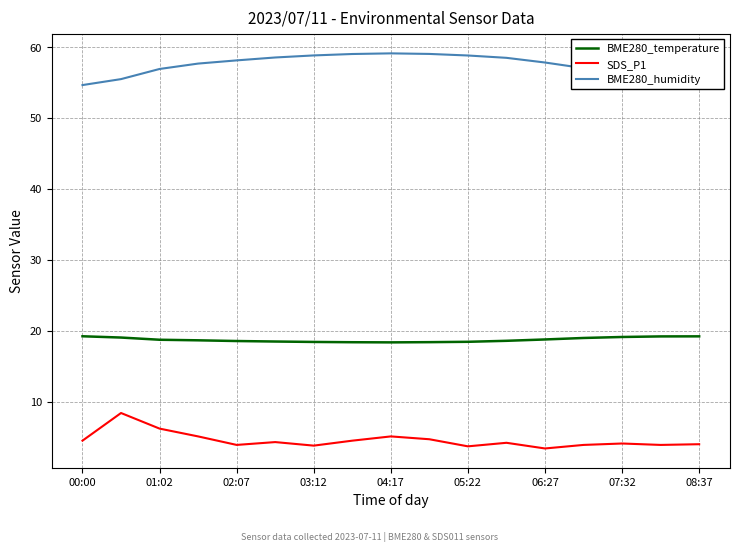

List the series in order of their peak value, lowest first.

SDS_P1, BME280_temperature, BME280_humidity